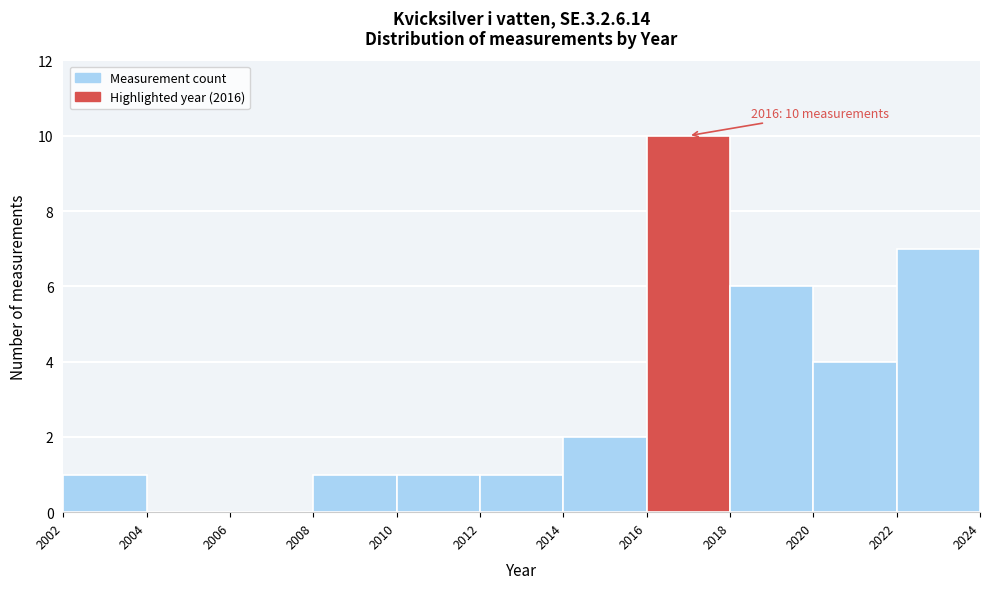

Which range on the x-axis has the tallest bar?

2016 to 2018